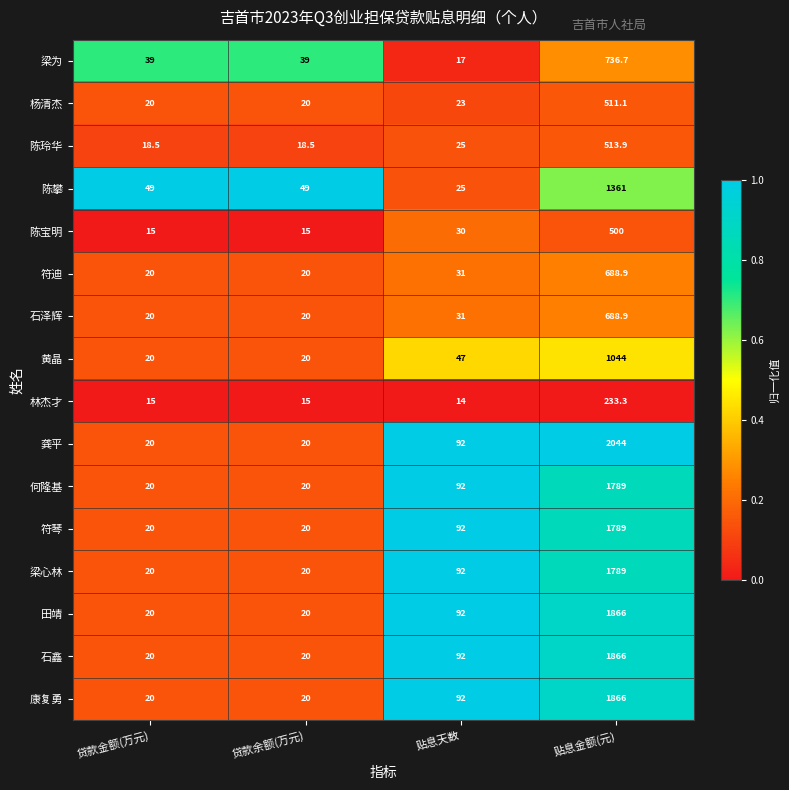

Is the value of 梁心林 at 贷款金额(万元) greater than the value of 陈宝明 at 贷款余额(万元)?

Yes